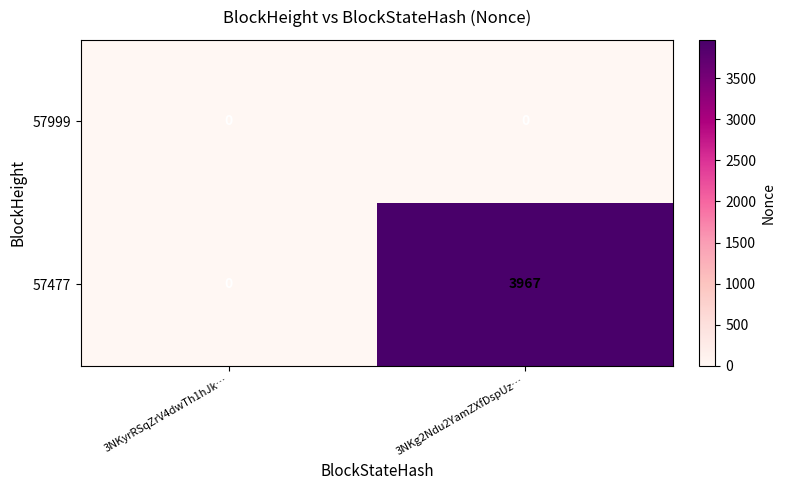

Between 3NKyrRSqZrV4dwTh1hJk… and 3NKg2Ndu2YamZXfDspUz…, which series saw the biggest shift?

57477